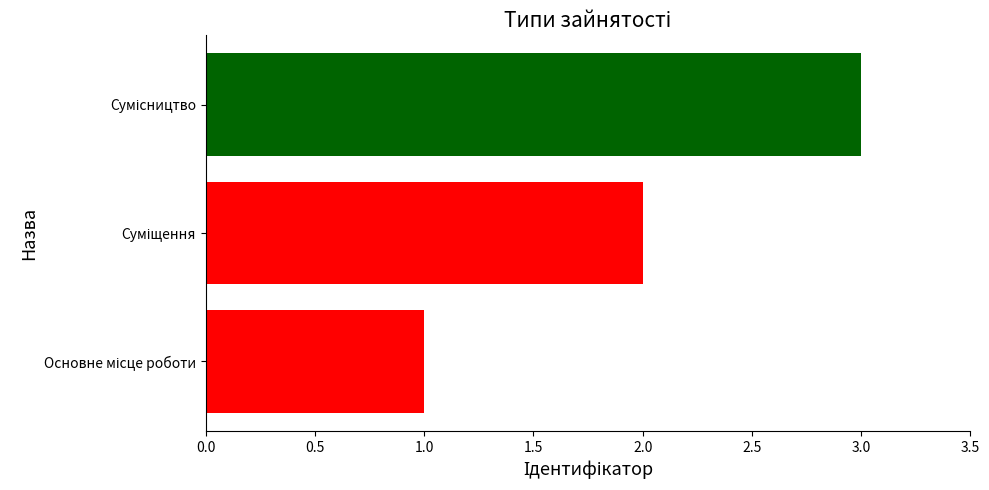

How many bars are there in total?

3